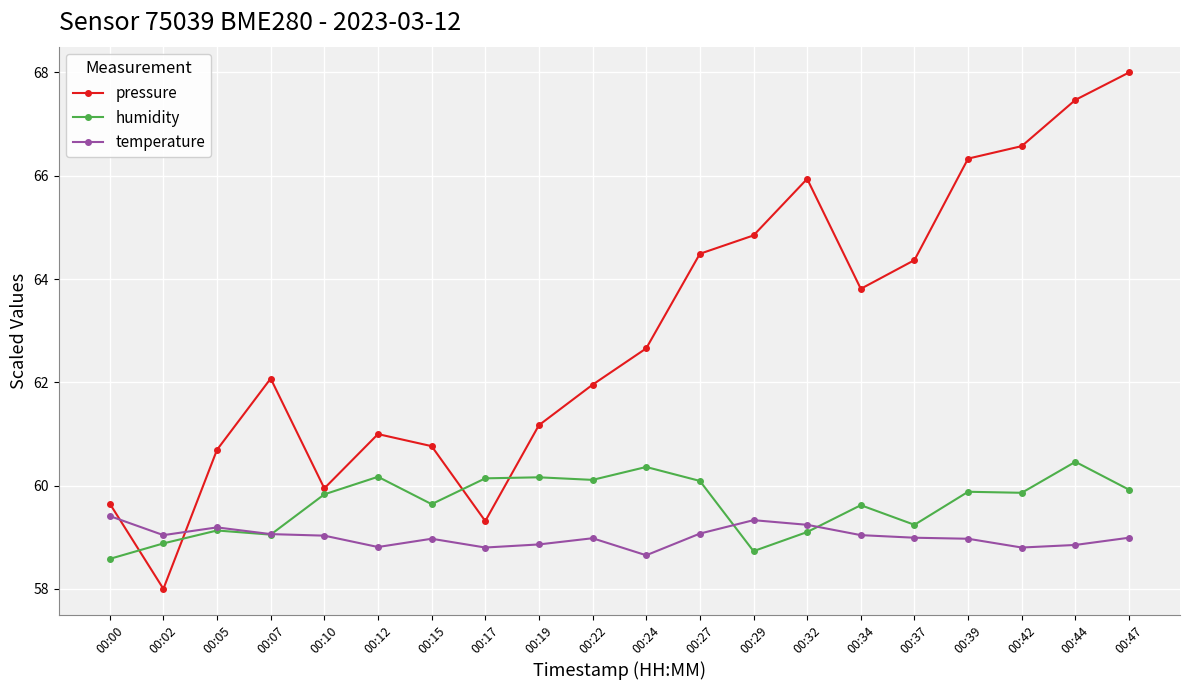

At how many categories does at least one series exceed 63?

9